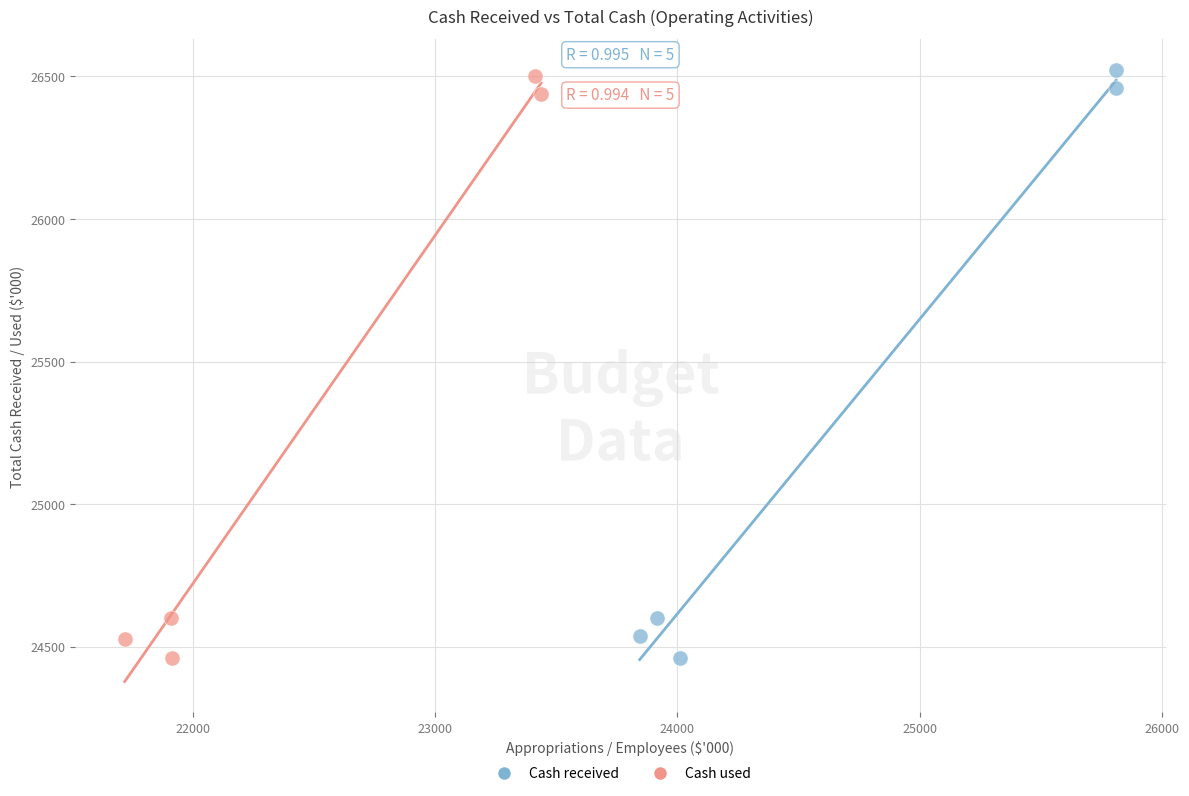

Which series has the largest Y range (max minus min)?

Cash received